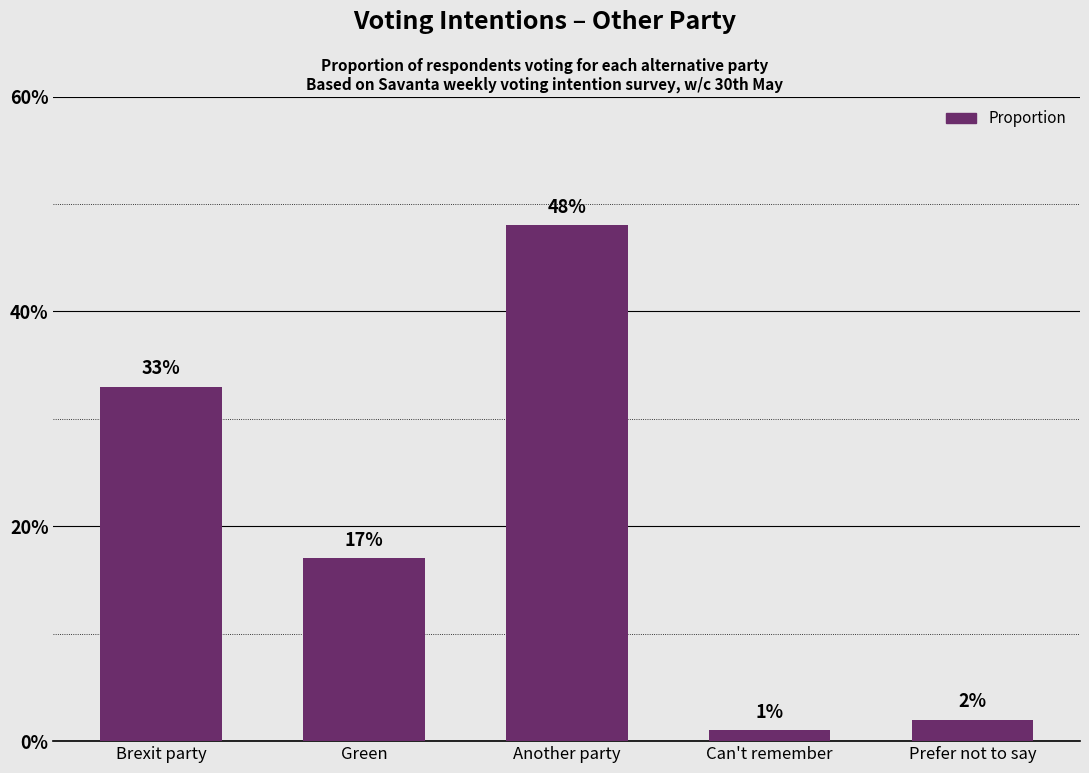

Rank the categories by value from lowest to highest.

Can't remember, Prefer not to say, Green, Brexit party, Another party